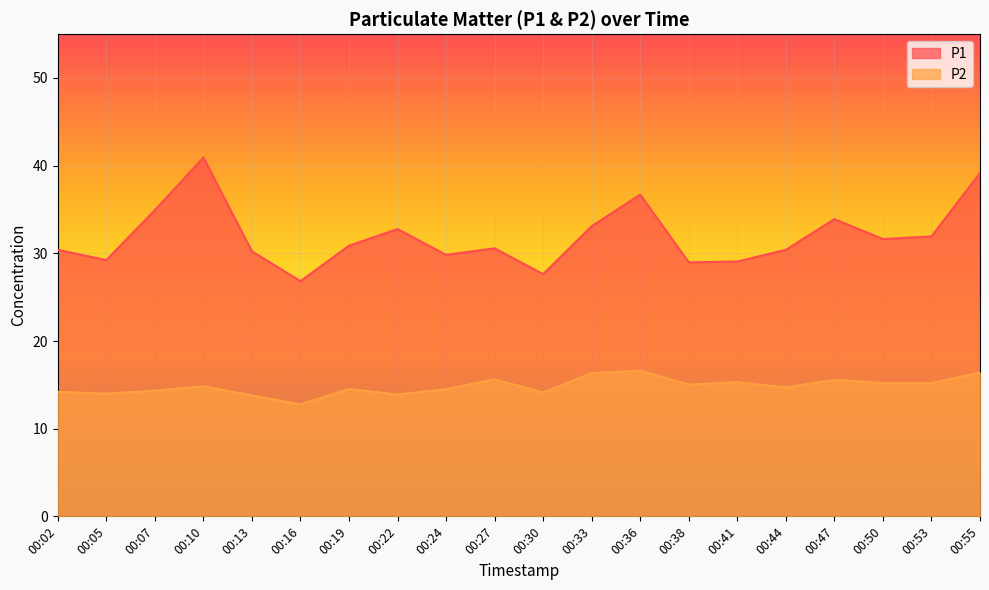

What is the total value across all series at 00:50?

46.8